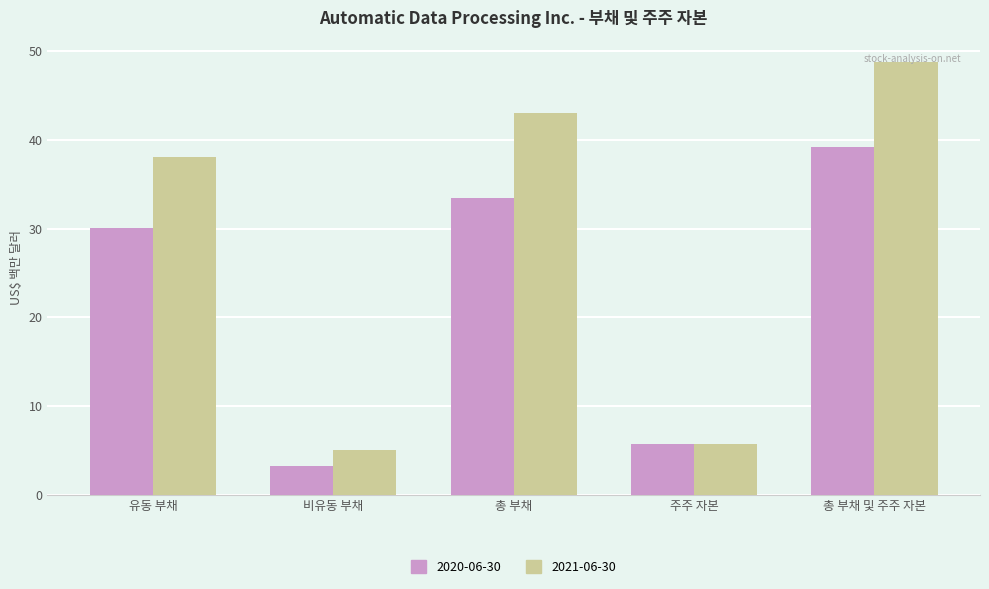

What is the difference between the maximum and minimum values in the 2020-06-30 series?

35.9